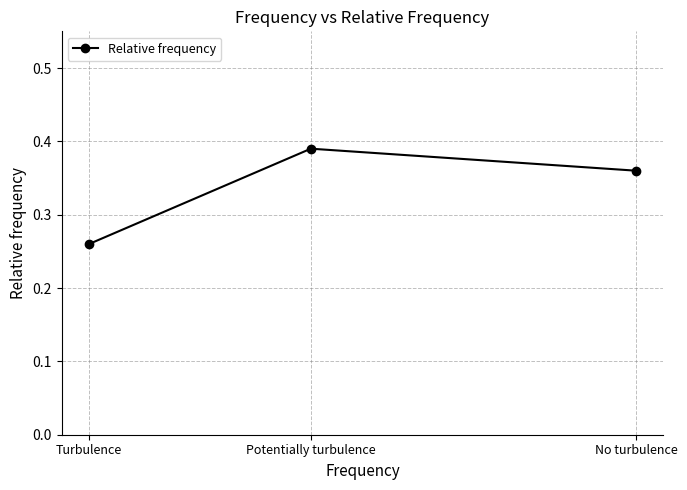

What position from the right is Potentially turbulence?

2